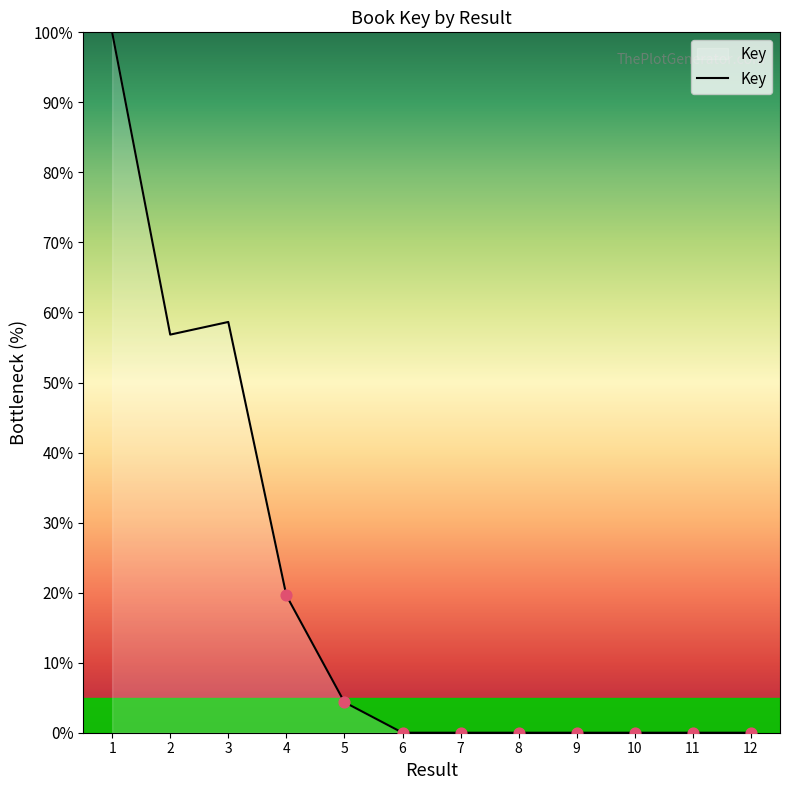

Which has a higher value, 1 or 7?

1